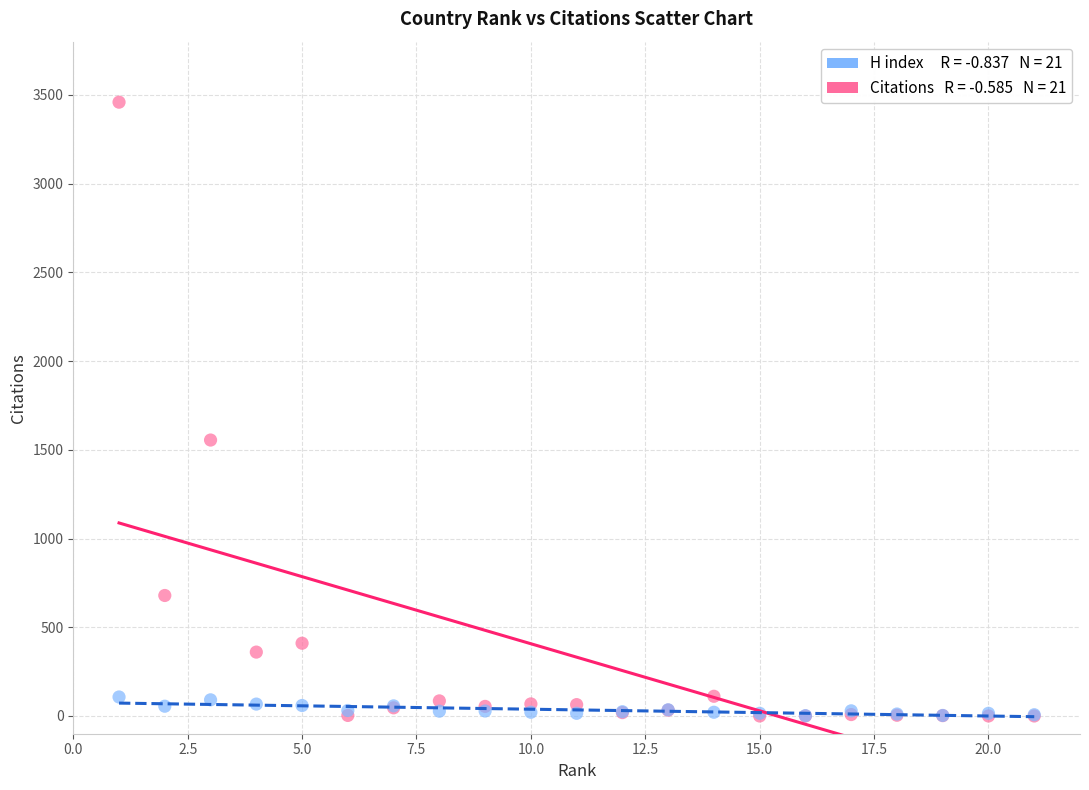

Across all series, what Y value is closest to 1729?

1555